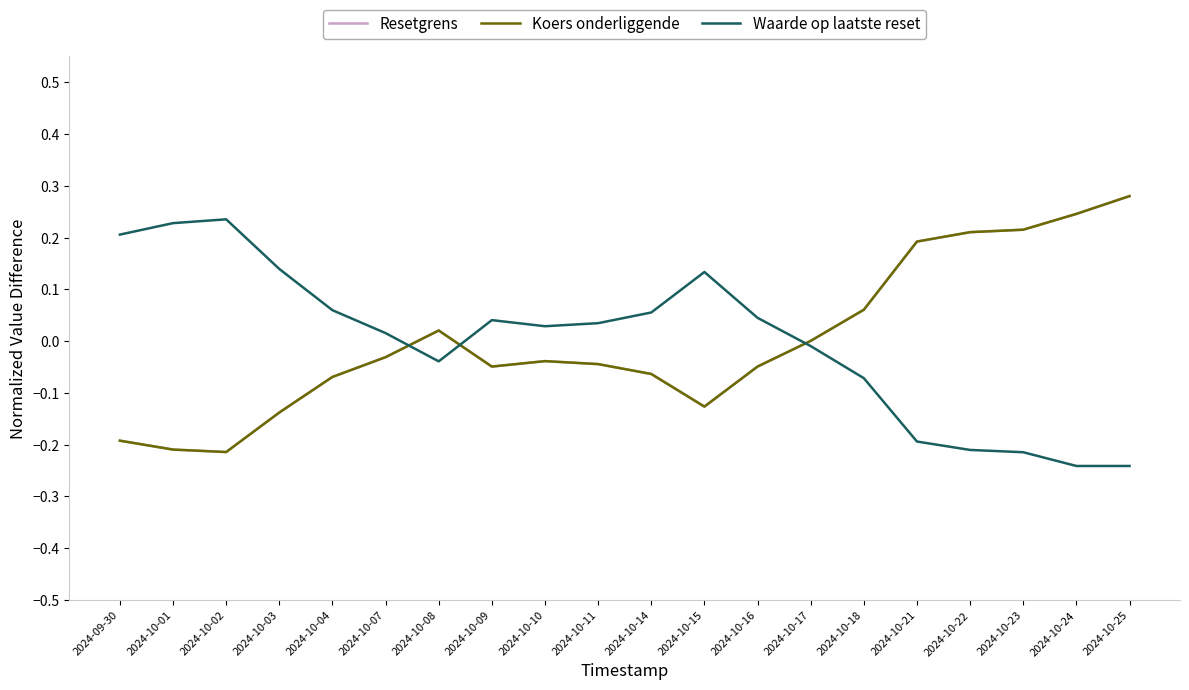

At which category is the sum across all series the highest?

2024-10-25